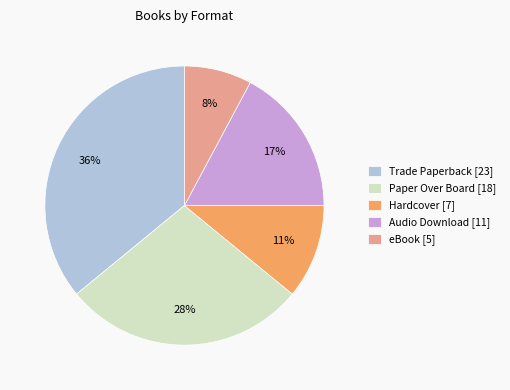

Which category has the smallest portion of the pie?

eBook